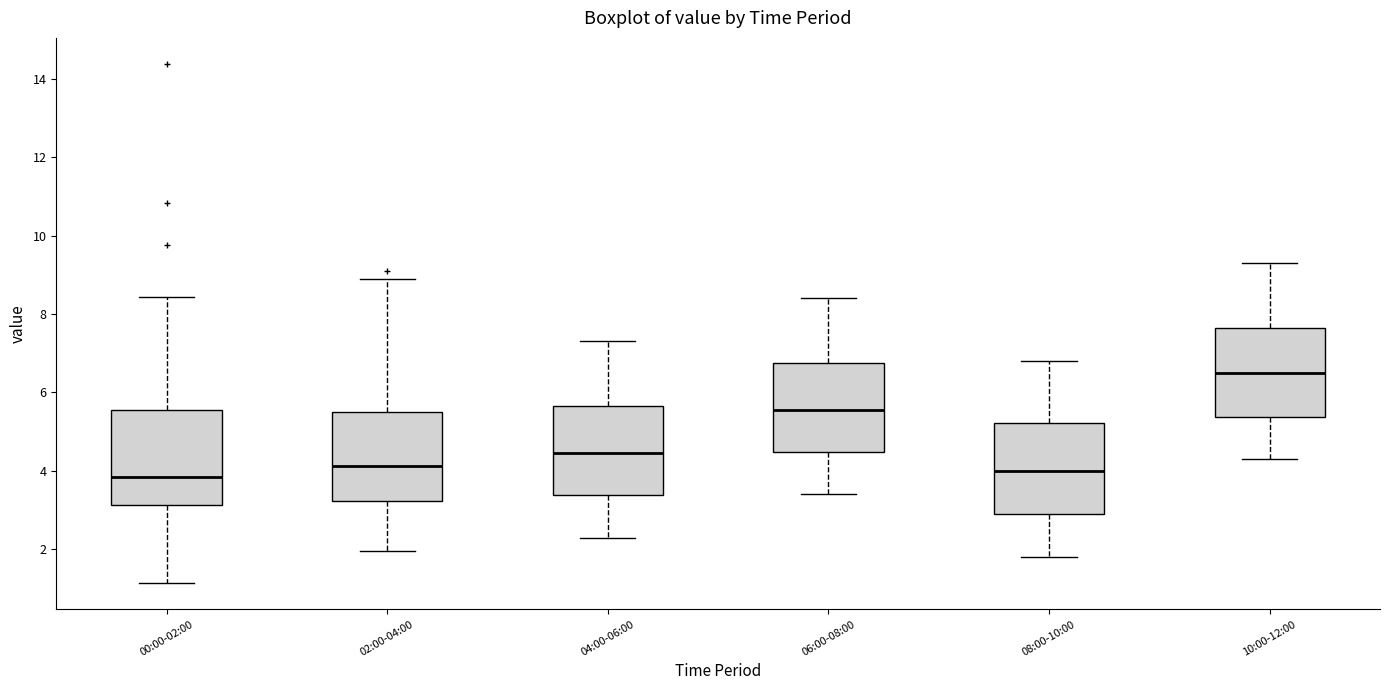

Reading left to right, read every box against the y-axis: the position of its median line, the range the box covers, and the ends of its whiskers. The values are not printed on the chart, so give them approximately, as read against the axis.

00:00-02:00: median 3.8, box 3.2 to 5.6, whiskers 1.2 to 8.4
02:00-04:00: median 4.2, box 3.2 to 5.6, whiskers 2.0 to 9.0
04:00-06:00: median 4.4, box 3.4 to 5.6, whiskers 2.4 to 7.4
06:00-08:00: median 5.6, box 4.4 to 6.8, whiskers 3.4 to 8.4
08:00-10:00: median 4.0, box 3.0 to 5.2, whiskers 1.8 to 6.8
10:00-12:00: median 6.6, box 5.4 to 7.6, whiskers 4.4 to 9.4